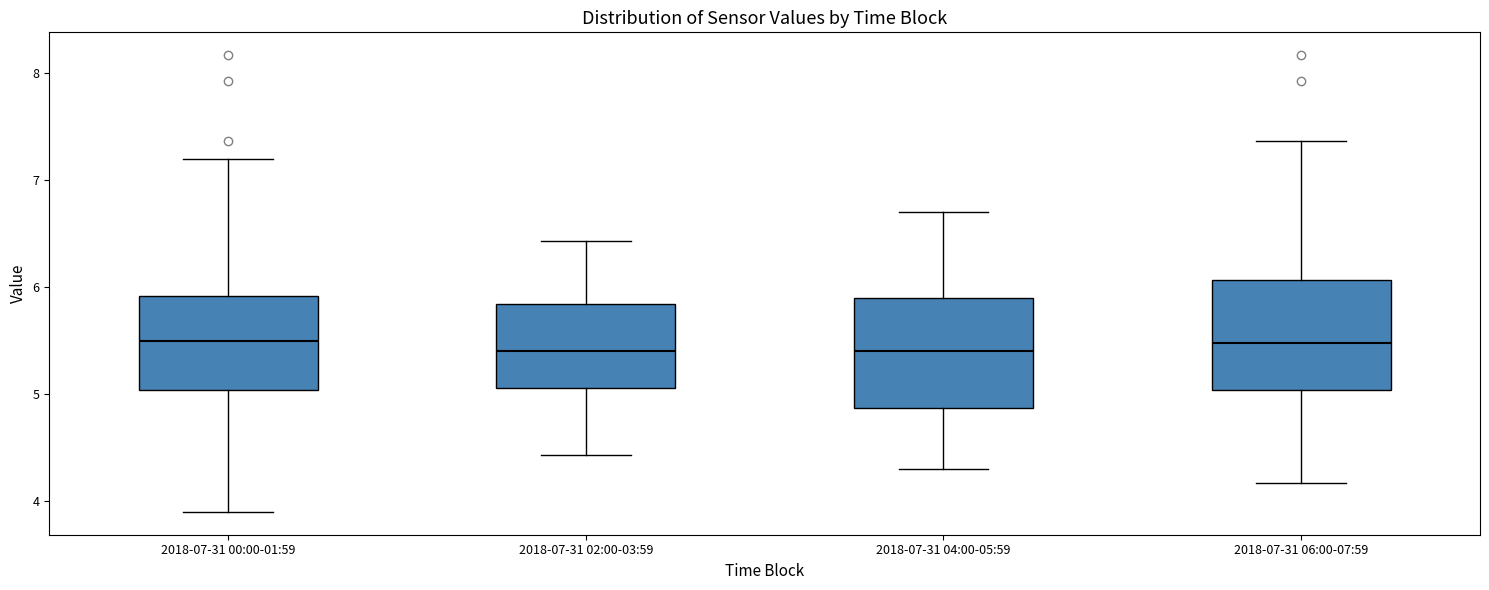

Where does the lower whisker of the box for 2018-07-31 00:00-01:59 end on the y-axis? The values are not printed on the chart, so give them approximately, as read against the axis.

3.9